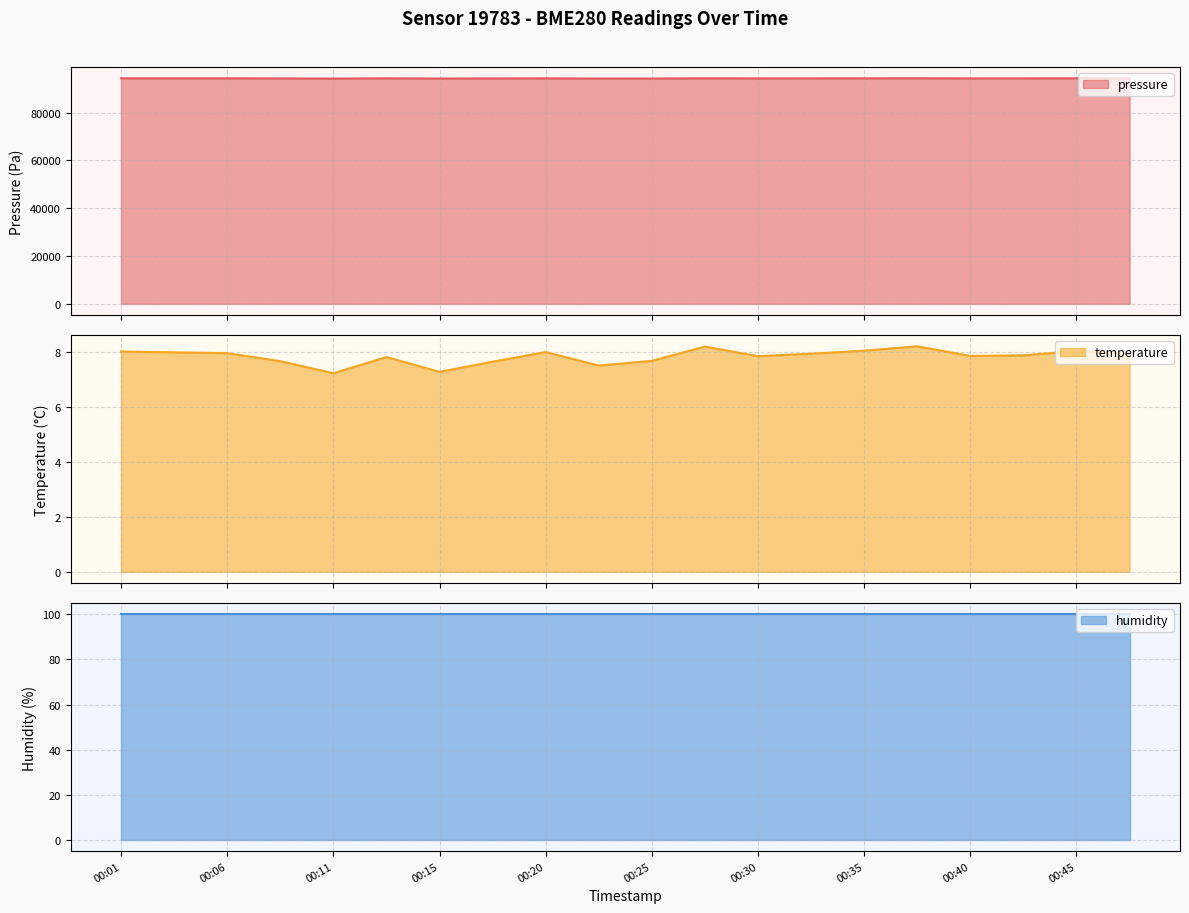

True or false: pressure and temperature intersect in this chart.

False